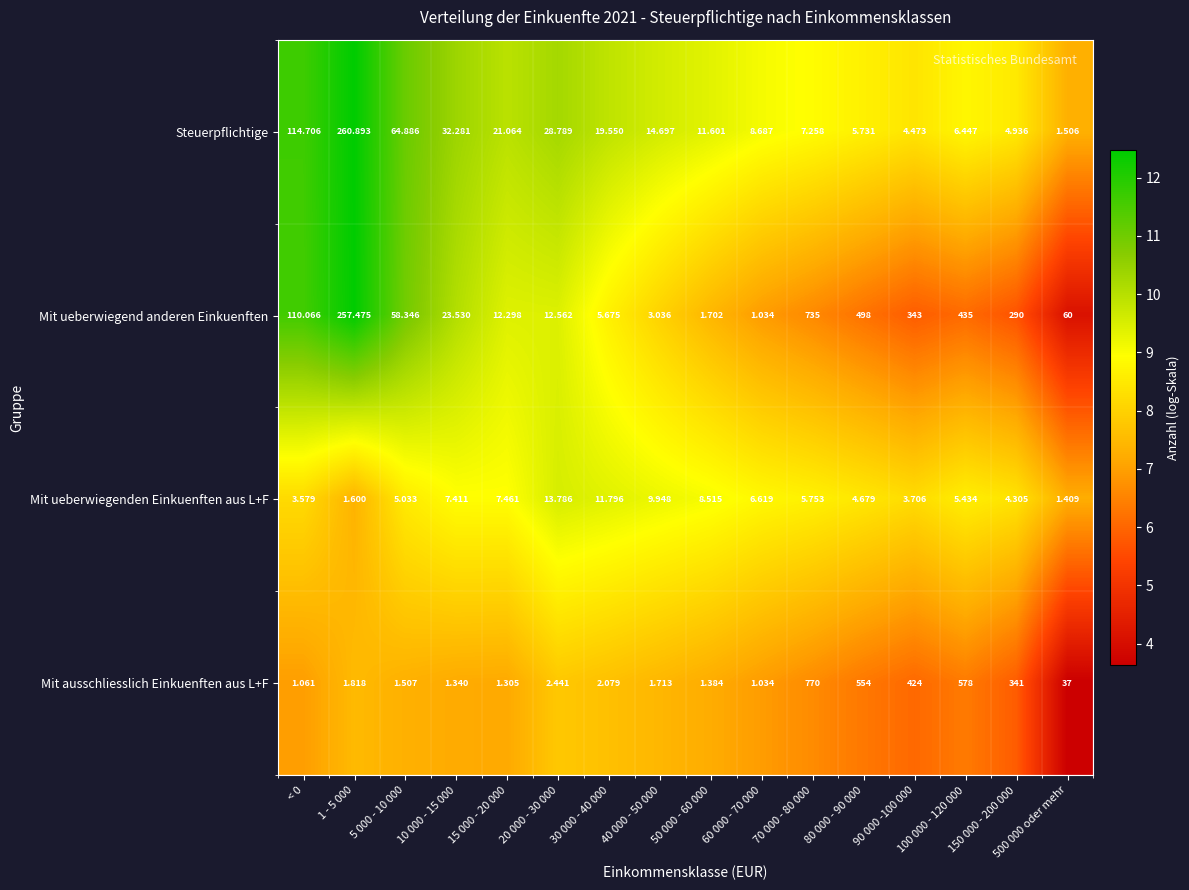

Which series has the widest spread of values?

Mit ausschliesslich Einkuenften aus L+F